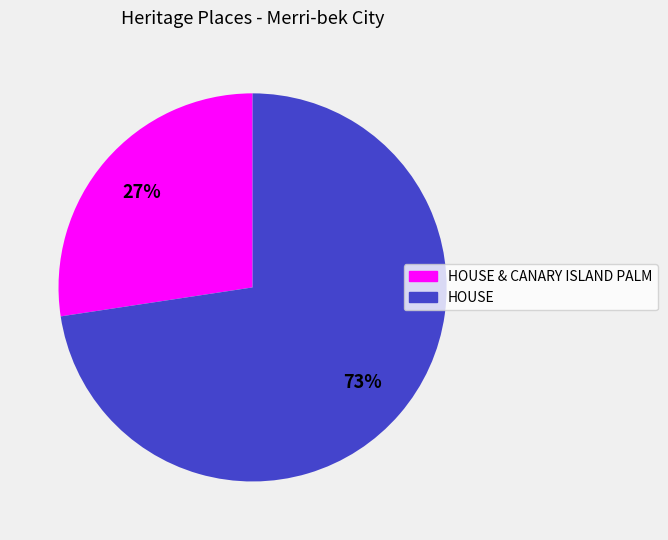

Is there any slice that represents more than half of the pie?

Yes